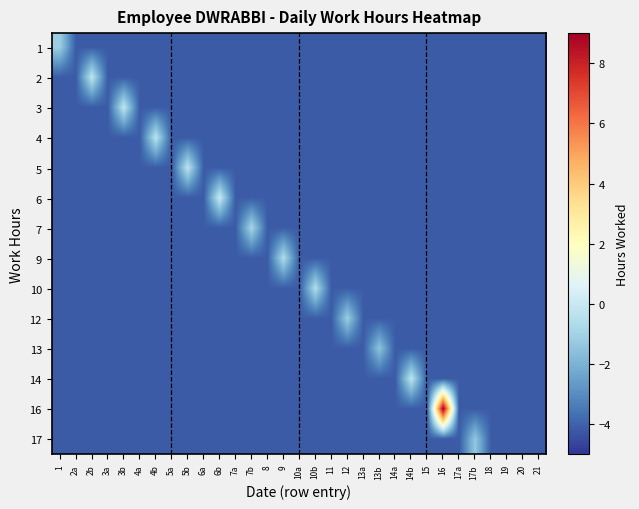

Between 4b and 6a, which is larger?

4b